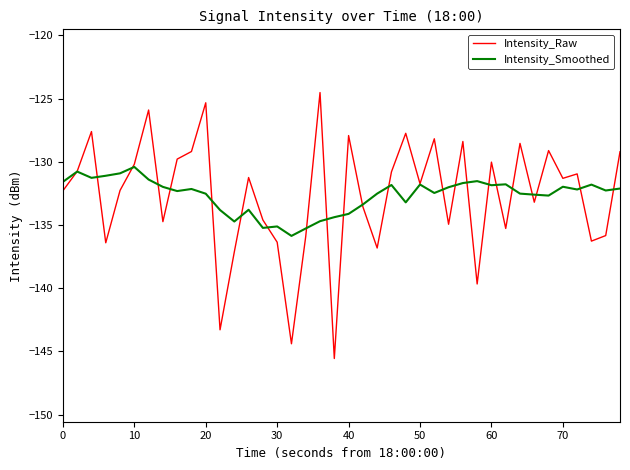

Which series has the widest spread of values?

Intensity_Raw